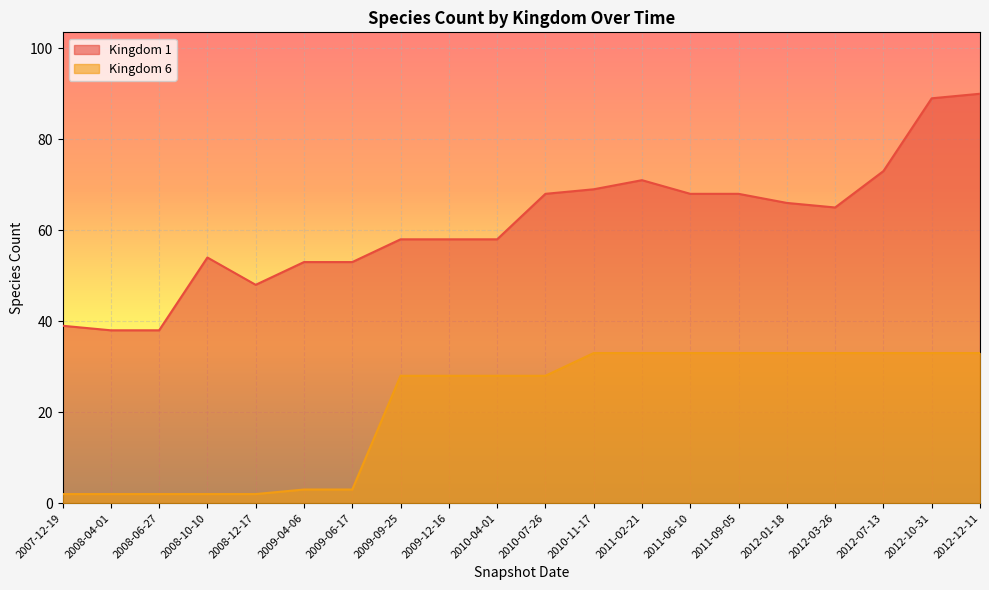

What is the average value of the Kingdom 1 series?

61